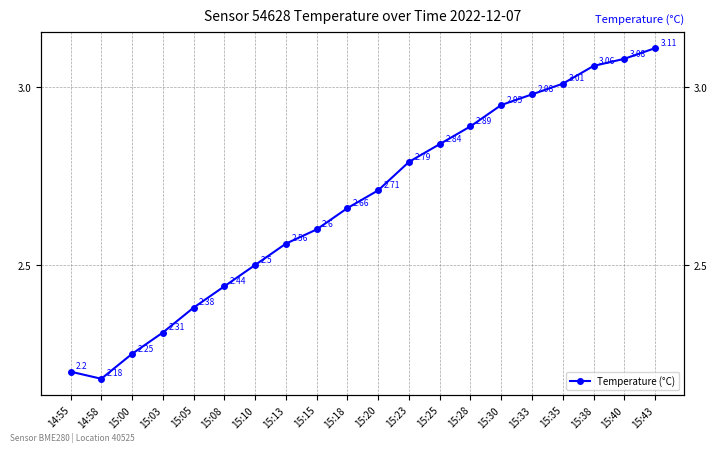

Between 15:00 and 15:05, which is larger?

15:05